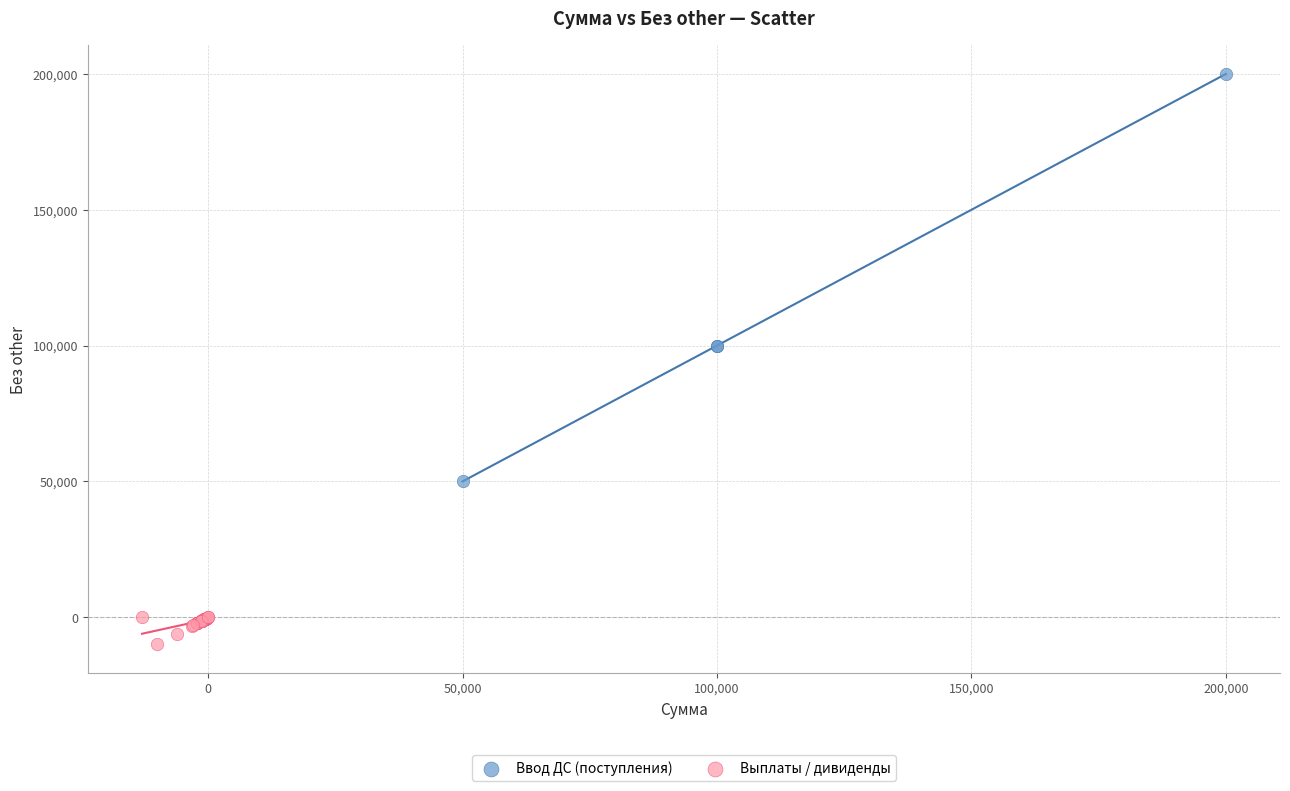

Which series reaches the maximum Y coordinate?

Ввод ДС (поступления)